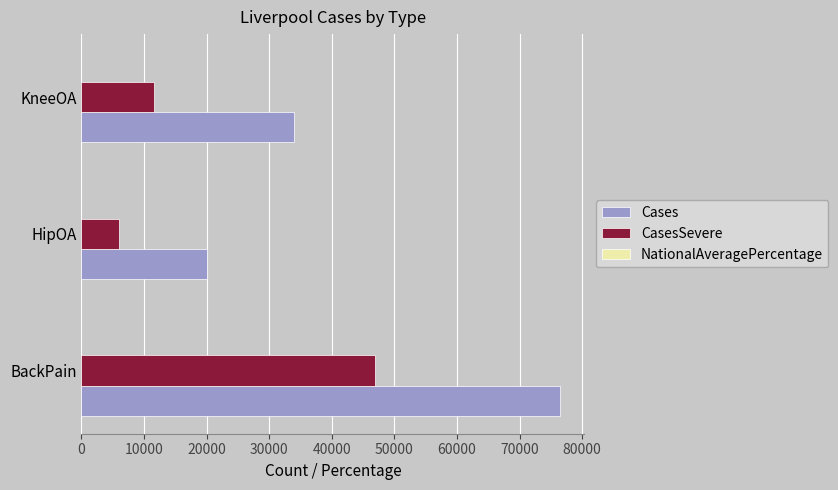

Where is CasesSevere nearest to the value 26436?

KneeOA